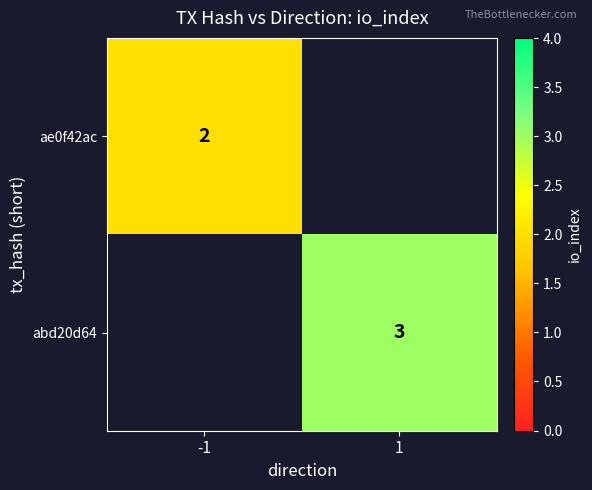

At which category does the chart reach its minimum across all series?

-1